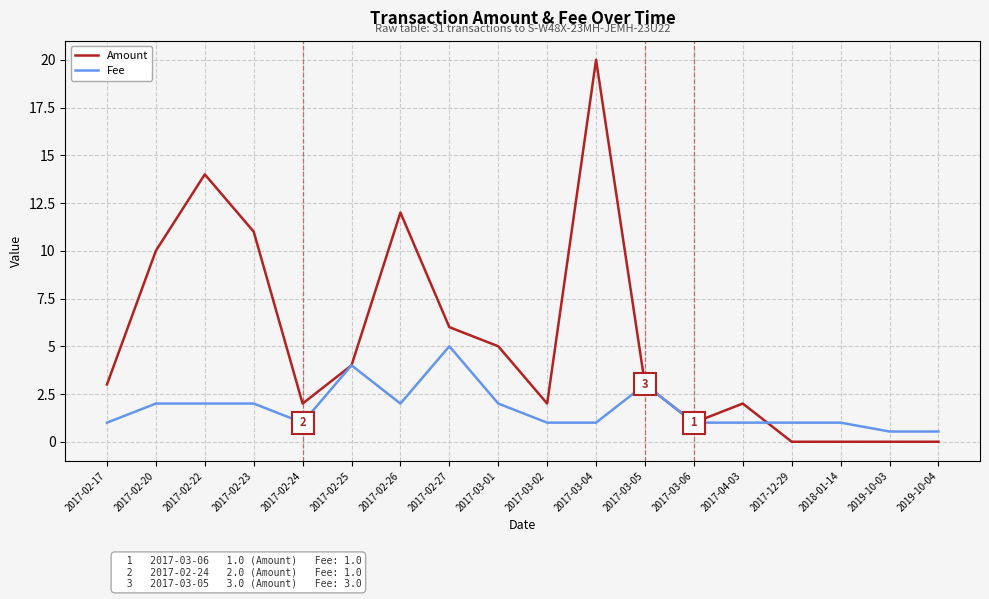

Which series has the largest range (max minus min)?

Amount